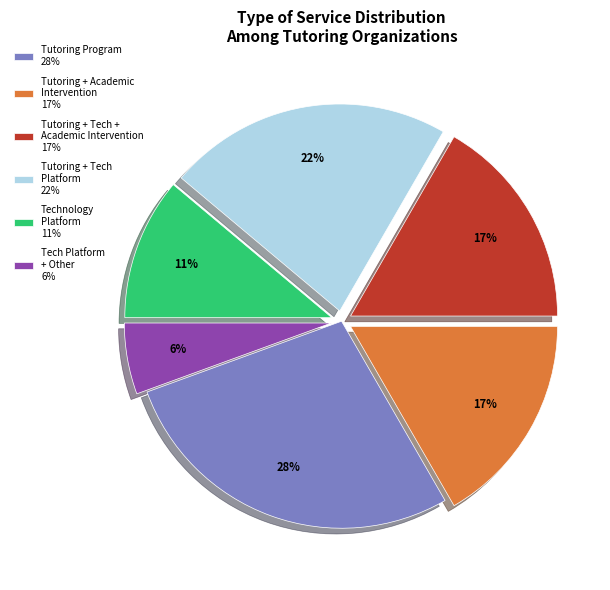

Is there a majority slice in this chart?

No